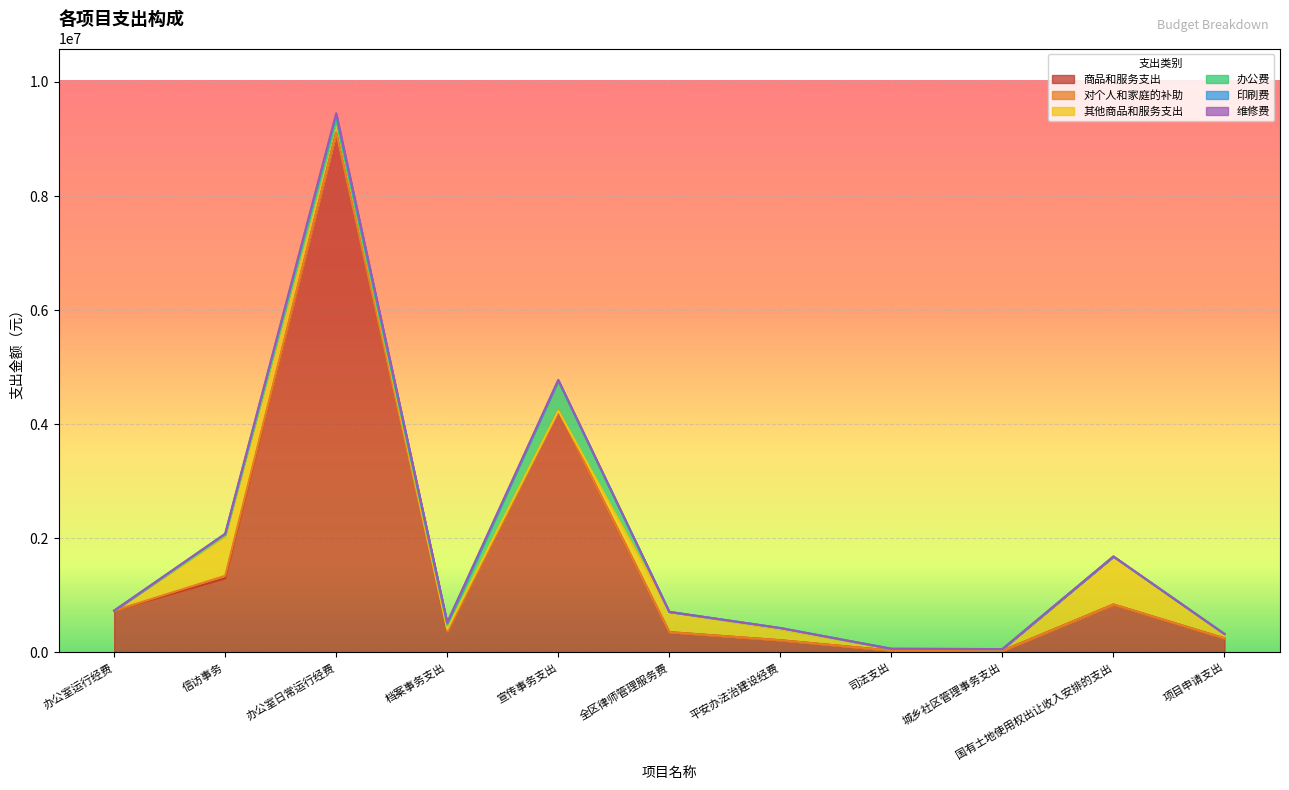

What is the difference between the highest and lowest values at 档案事务支出?

371967.0